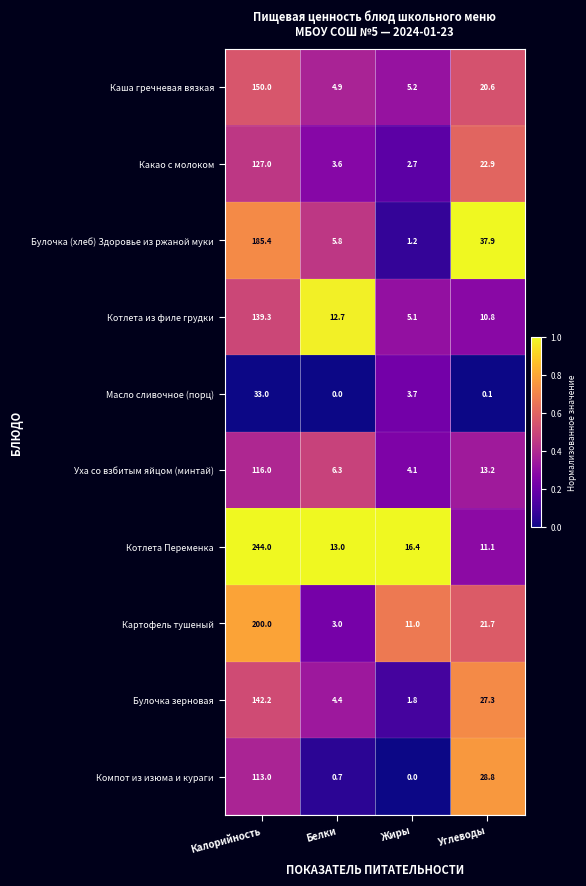

Is it true that Какао с молоком equals 22.9 at Углеводы?

True